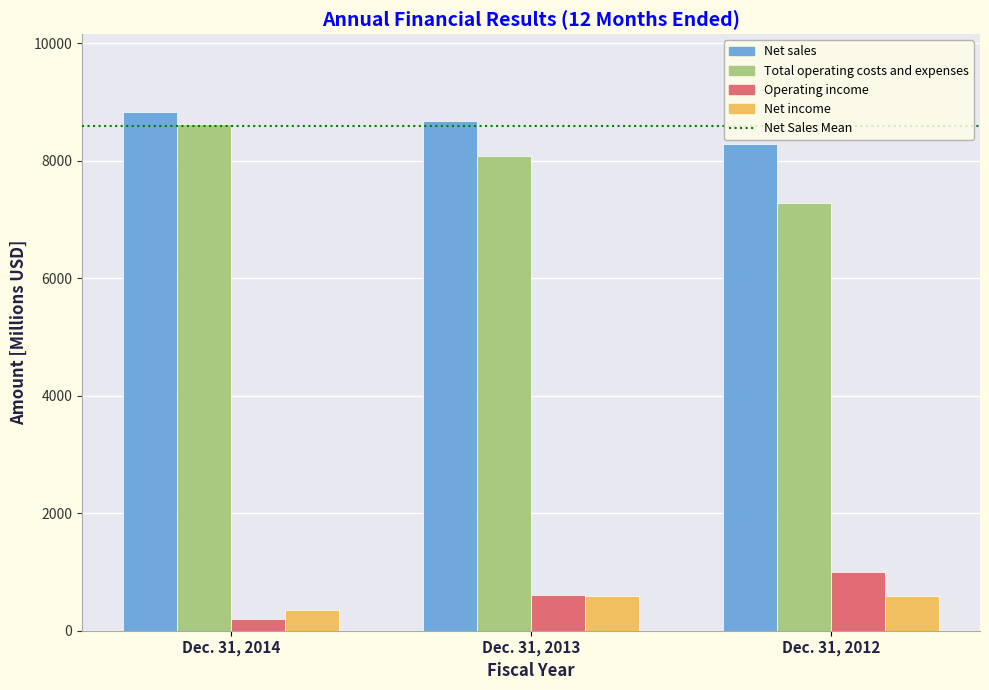

Where is Total operating costs and expenses nearest to the value 7955?

Dec. 31, 2013